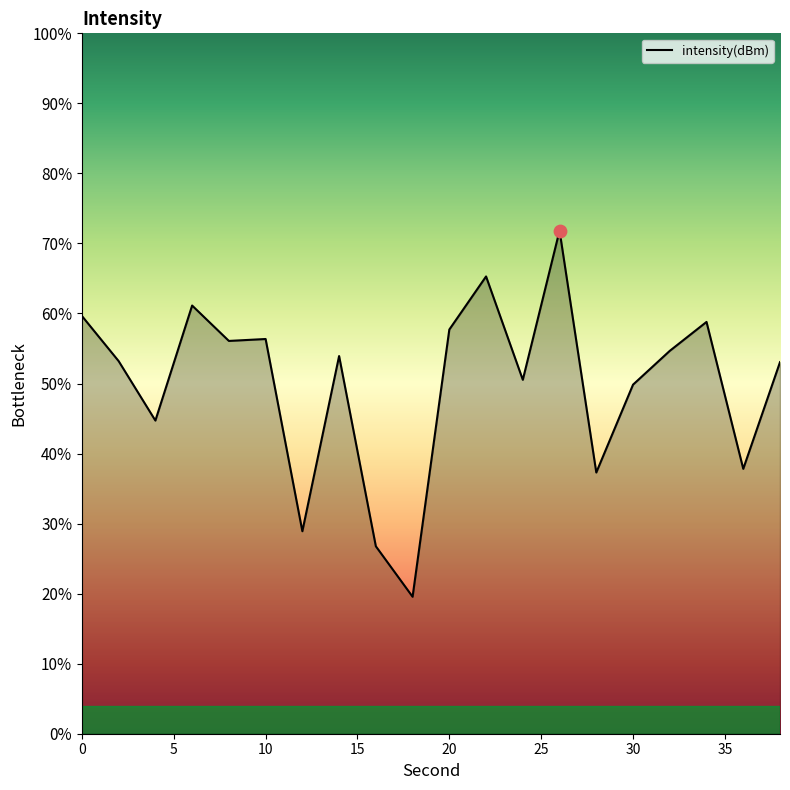

Between 36 and 4, which is larger?

4